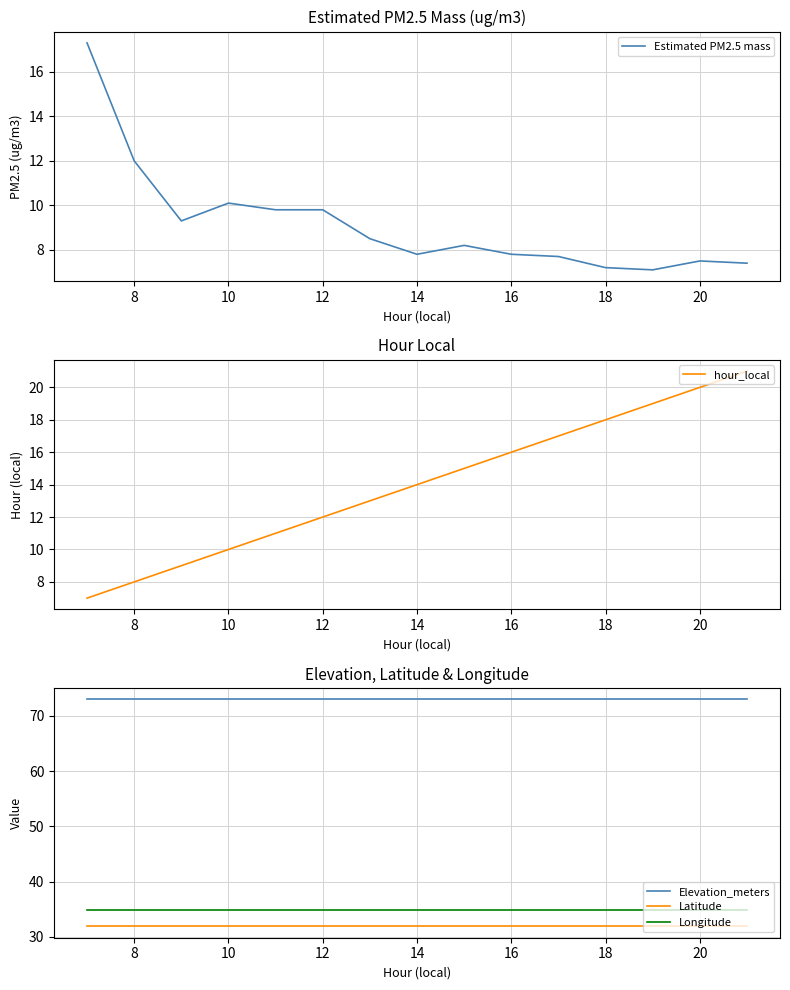

True or false: Longitude and Latitude intersect in this chart.

False